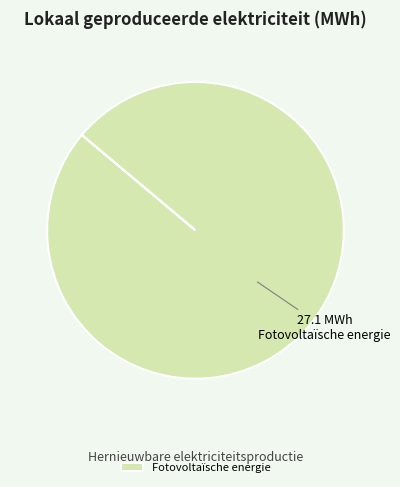

Rank the categories by value from lowest to highest.

Fotovoltaïsche energie